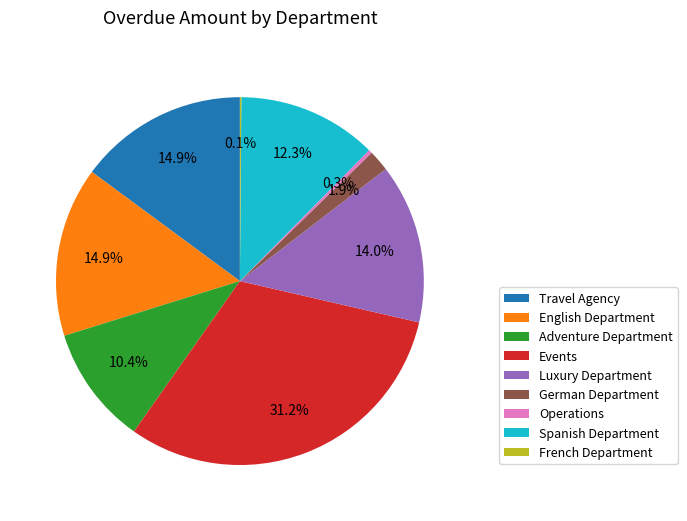

What is the largest slice in the pie chart?

Events